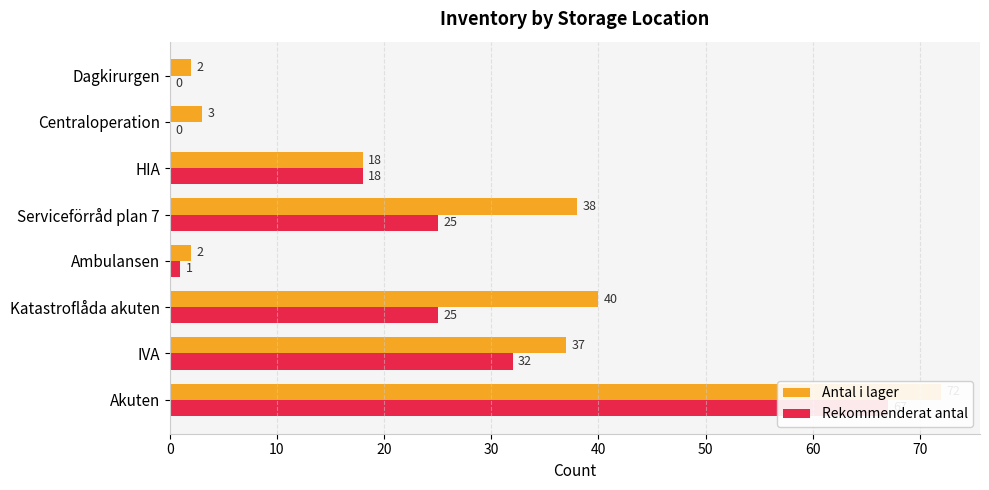

Reading left to right, what are all the values shown in this chart?

Antal i lager: 72	37	40	2	38	18	3	2
Rekommenderat antal: 67	32	25	1	25	18	0	0